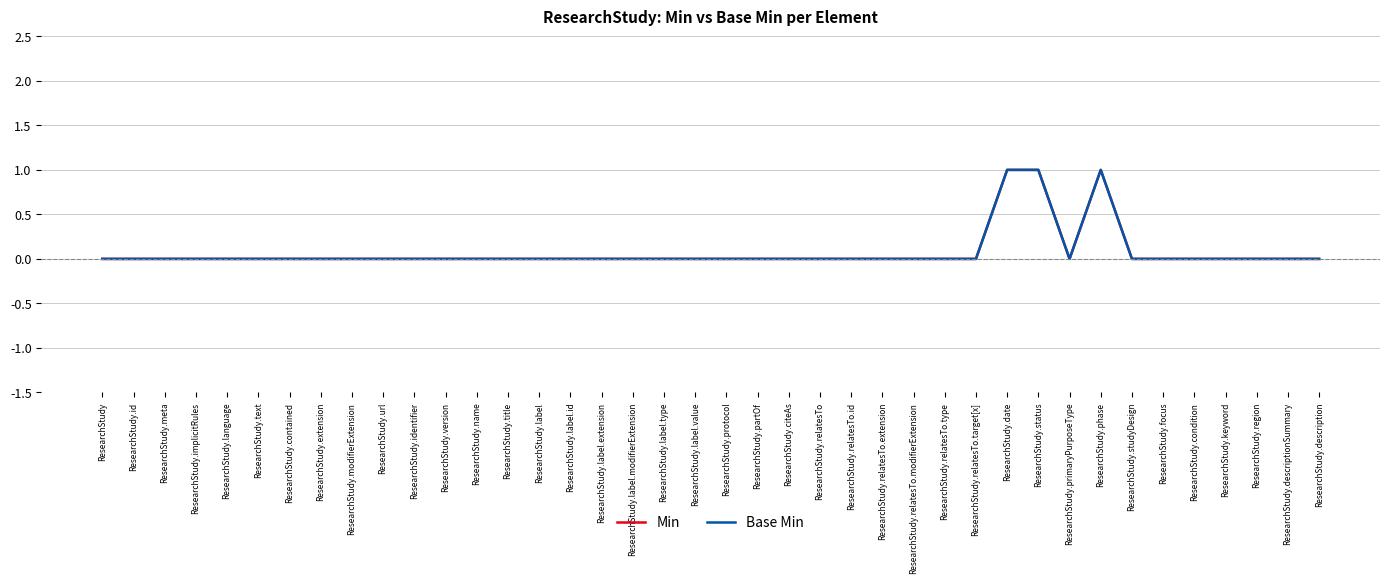

True or false: Base Min and Min intersect in this chart.

False